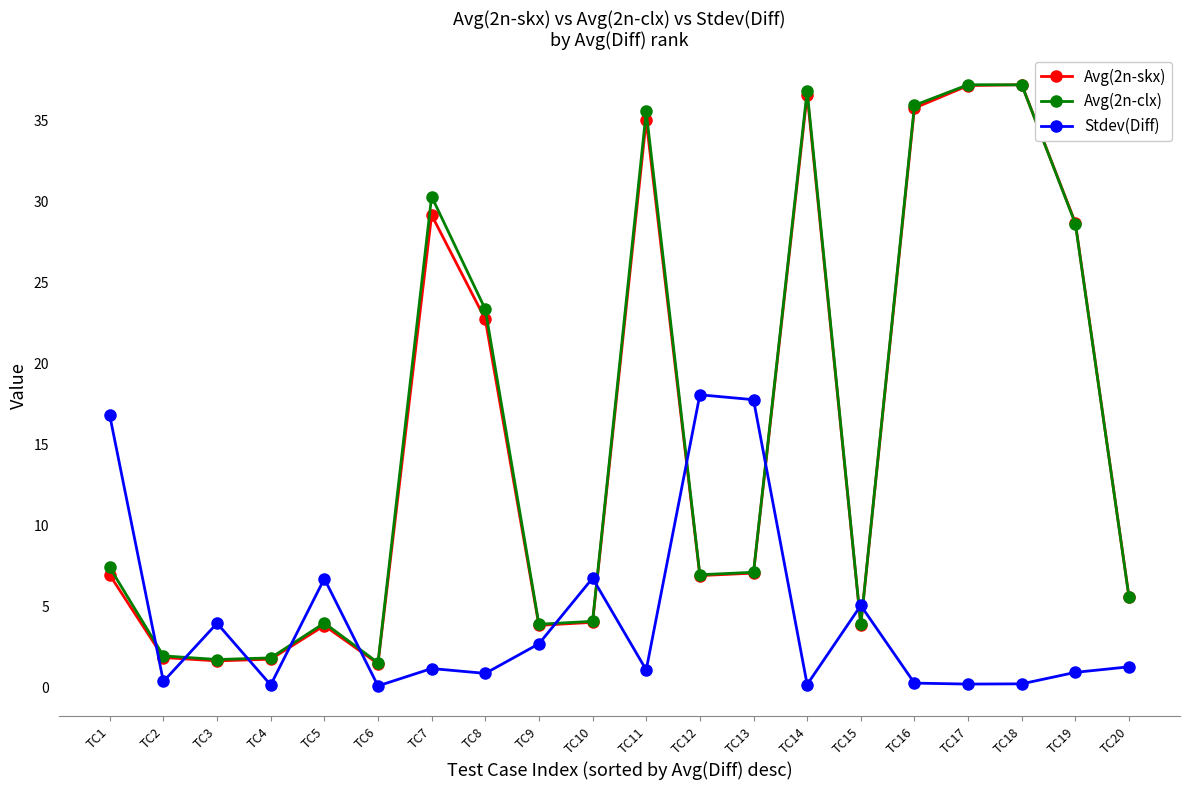

Is this an area chart (filled region under the line)?

No